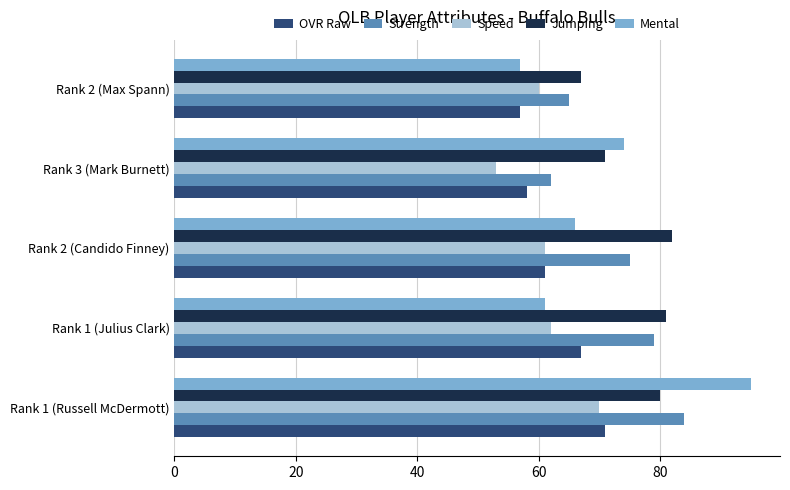

What are all the series names shown in the legend?

OVR Raw, Strength, Speed, Jumping, Mental